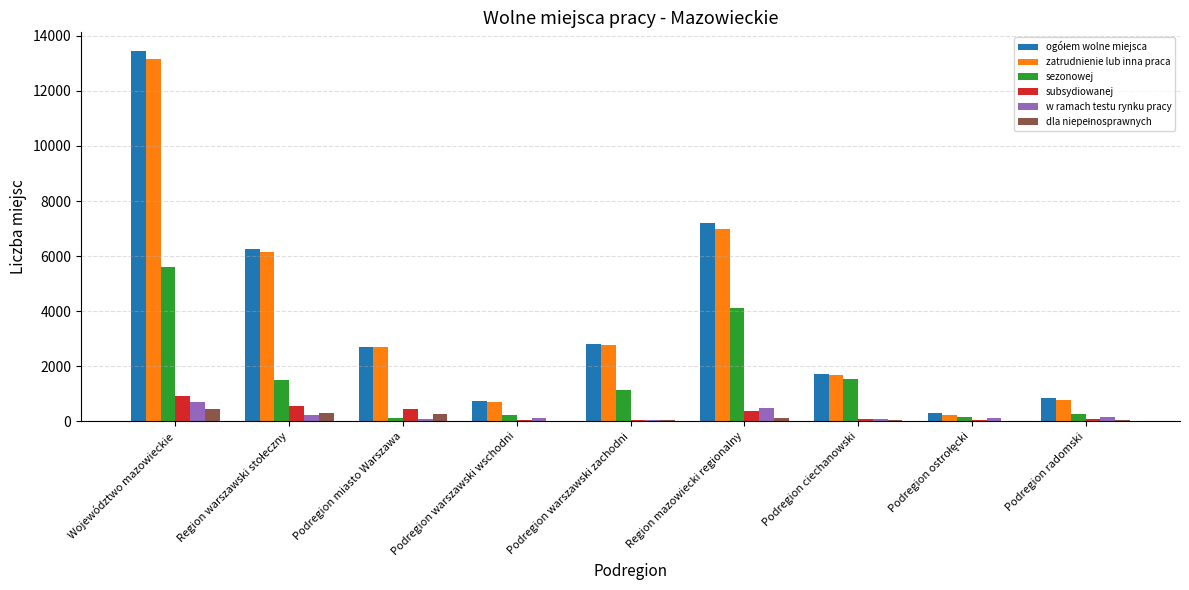

The sezonowej series shows 4107 at Region mazowiecki regionalny. True or false?

True